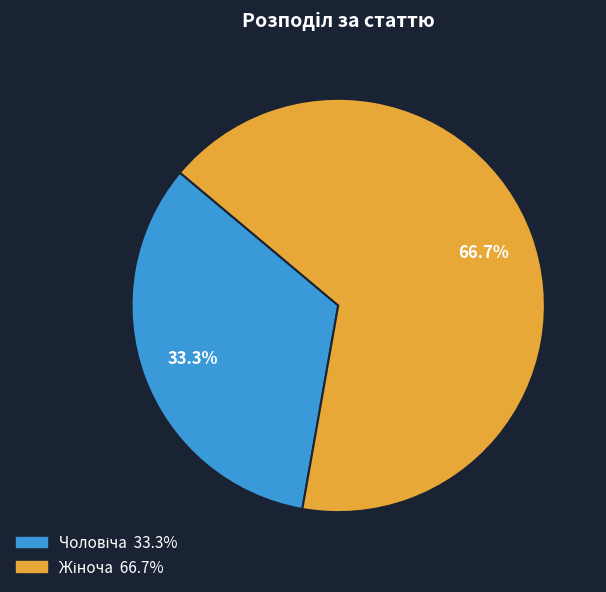

Does any single category account for the majority?

Yes